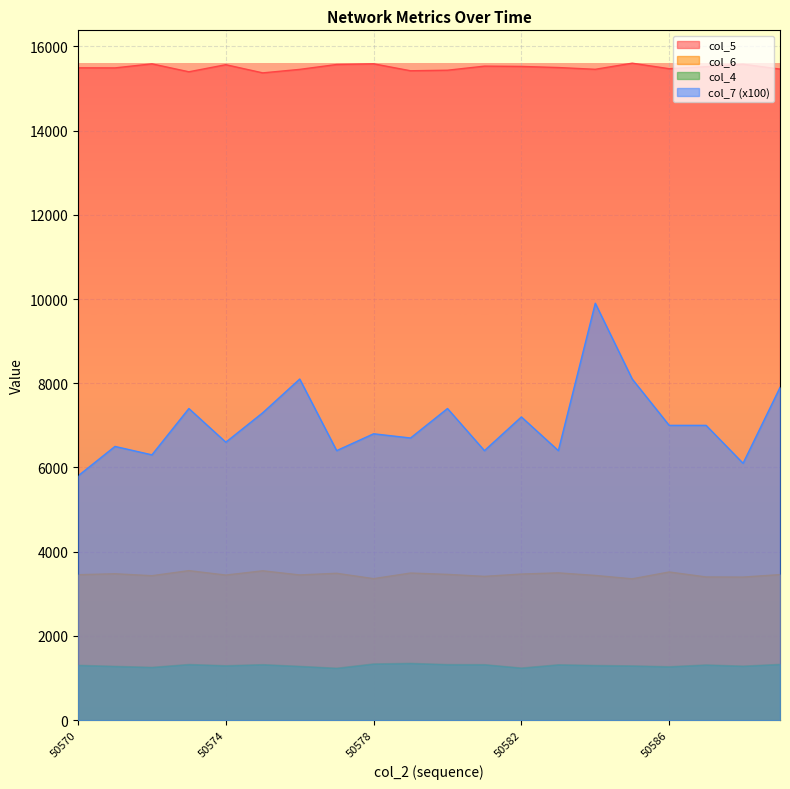

True or false: col_5 has more than 2 interior local peaks.

True